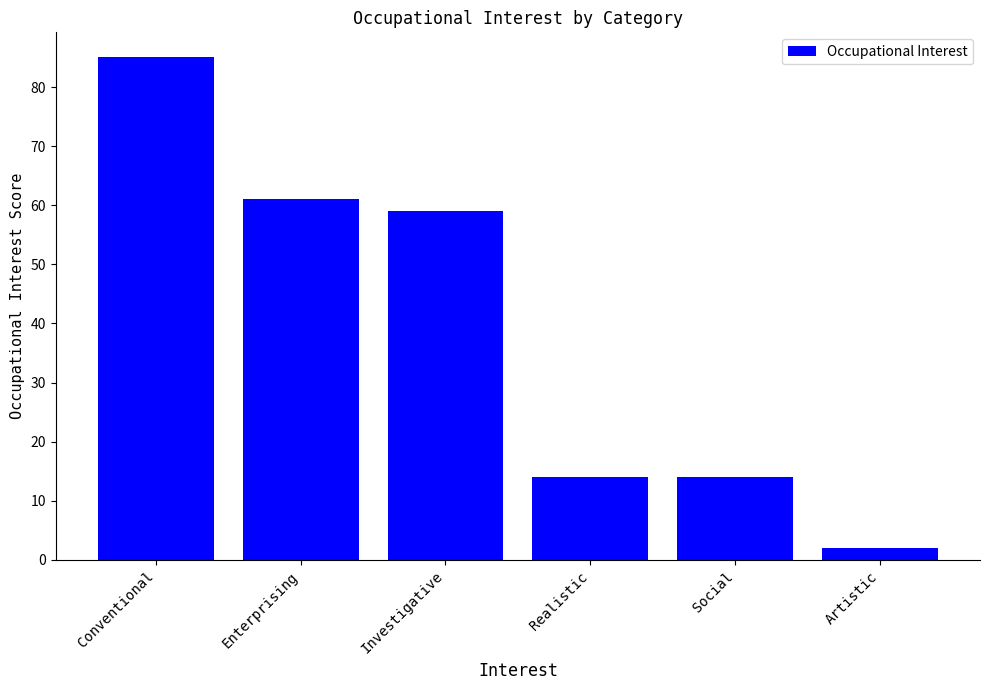

Which has a higher value, Investigative or Social?

Investigative